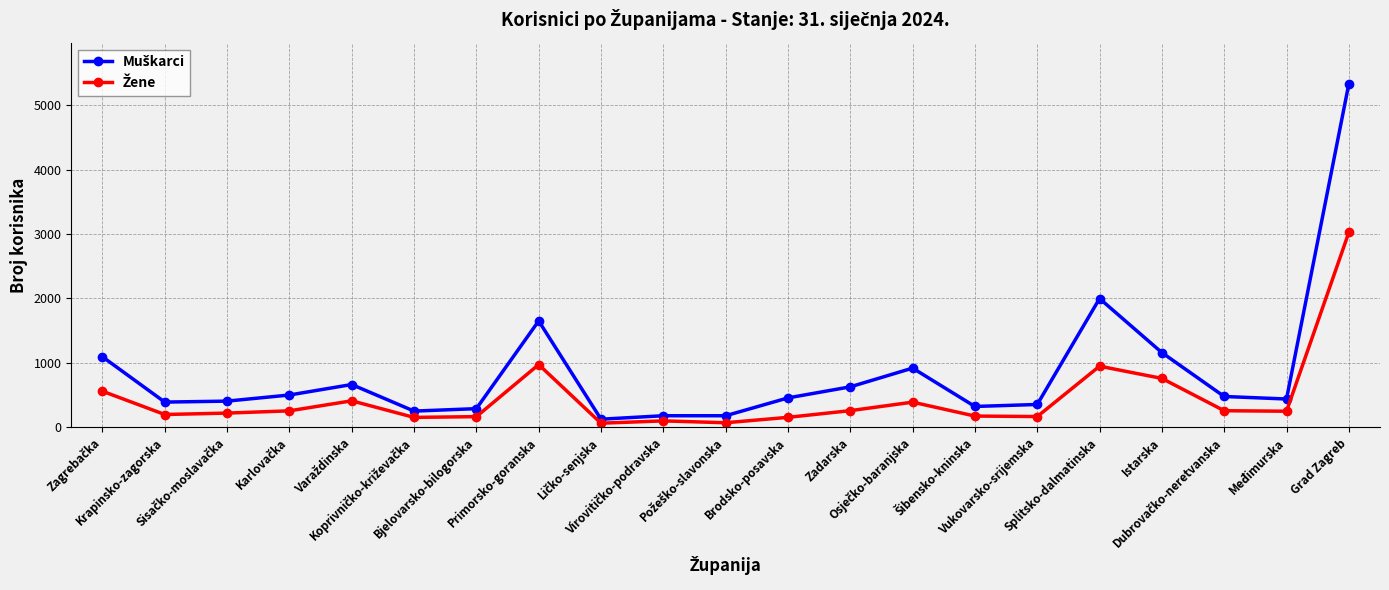

What is the maximum value shown in the chart?

5336